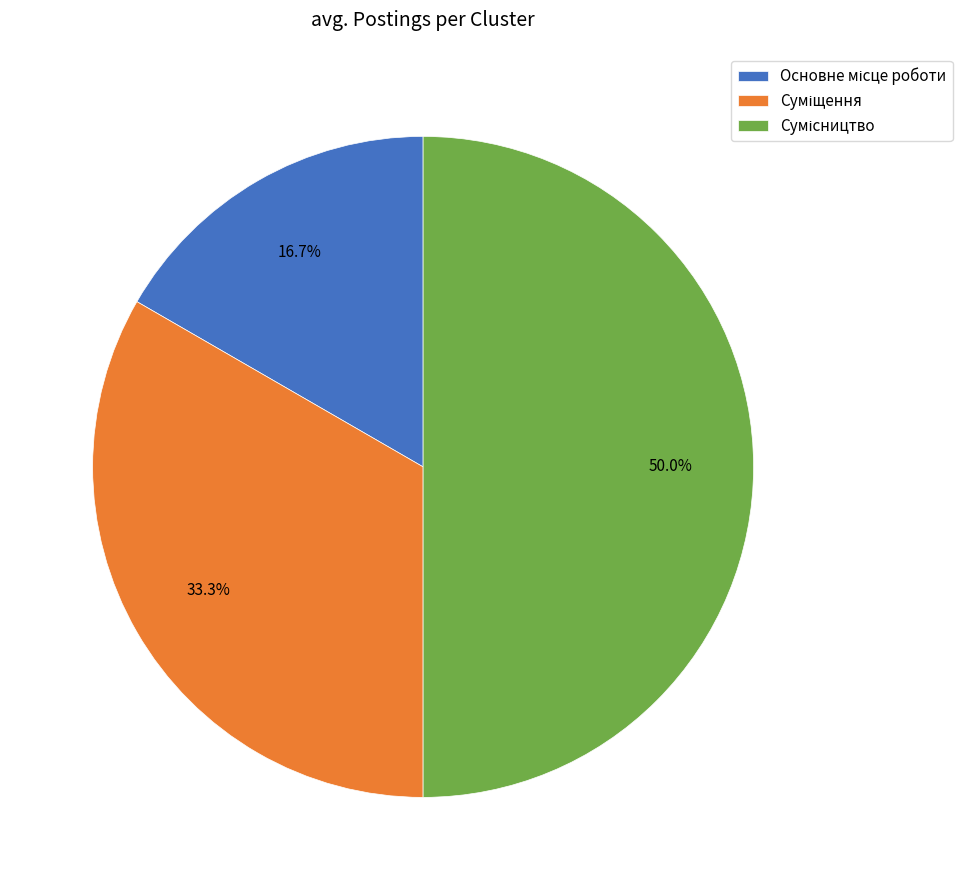

What portion of the pie excludes Суміщення?

66.7%